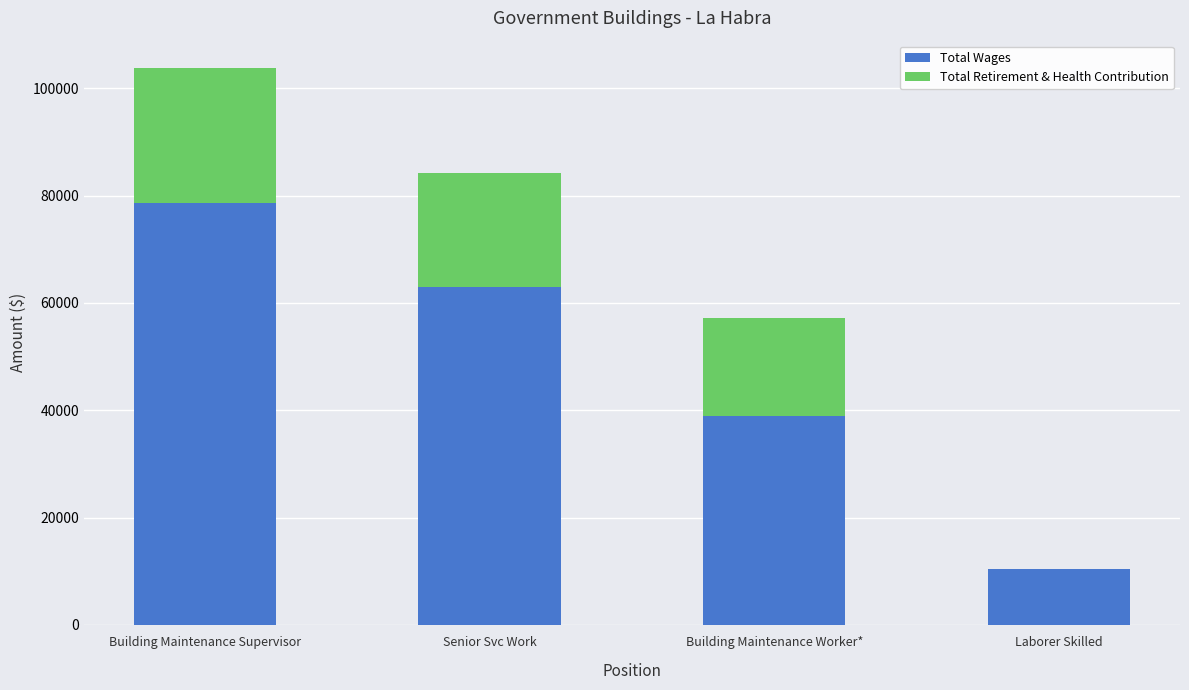

Read the Total Wages value at Building Maintenance Supervisor.

78533